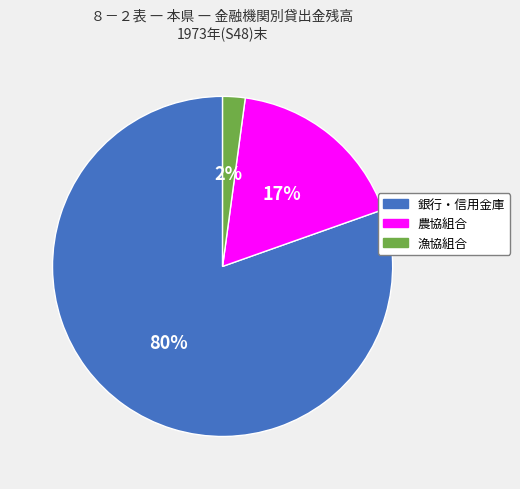

Do 漁協組合 and 銀行・信用金庫 together represent more than half of the pie?

Yes